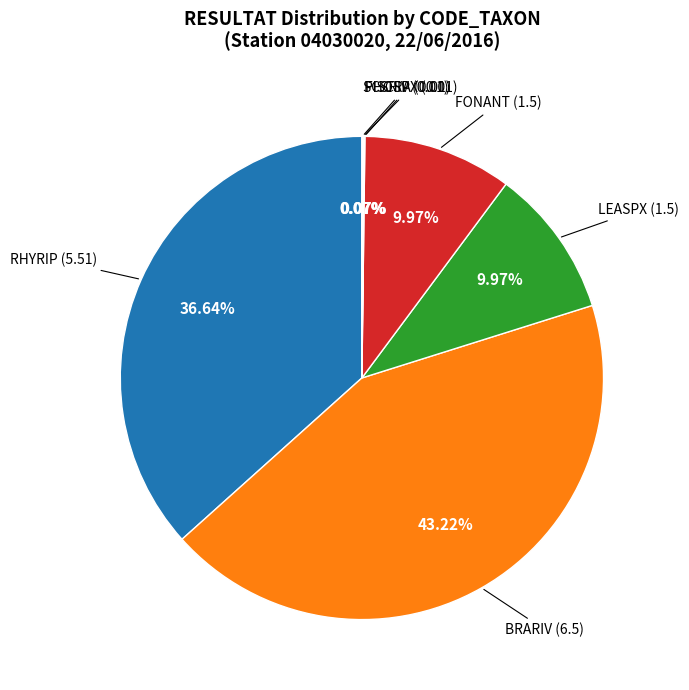

To the nearest percent, what is the average slice percentage?

14%